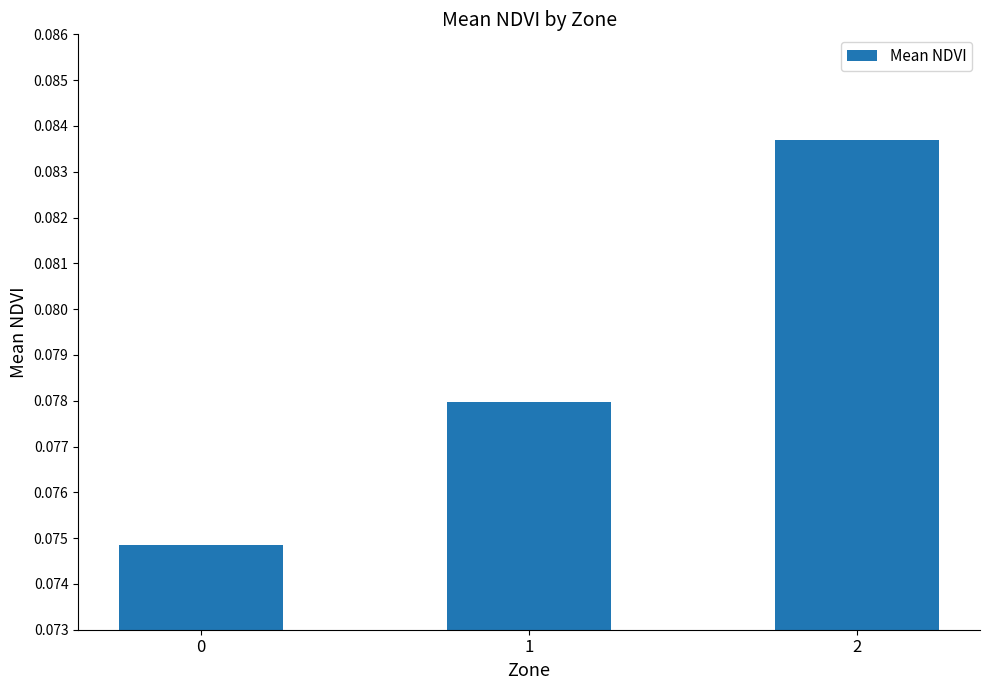

Which has a higher value, 2 or 0?

2